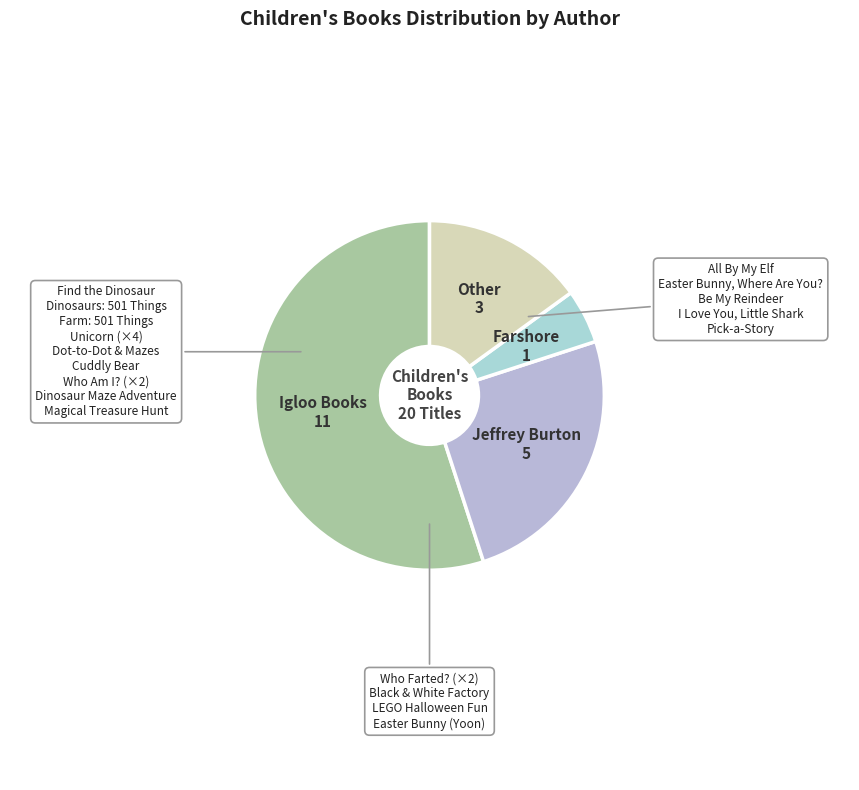

True or false: Farshore accounts for 10% of the total.

False